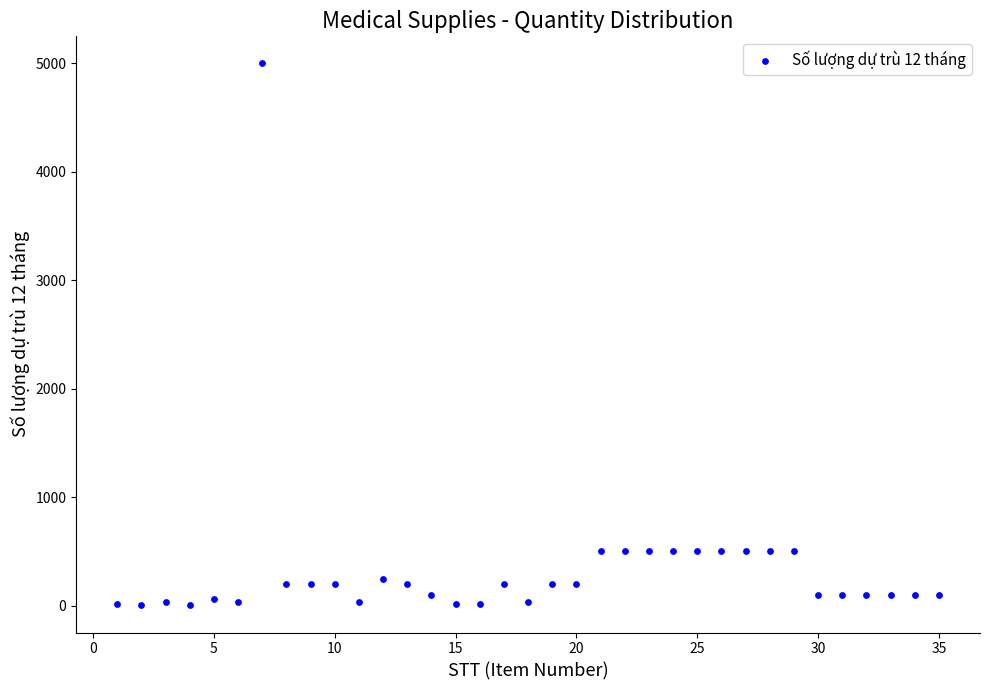

What is the range of X values (max minus min)?

34